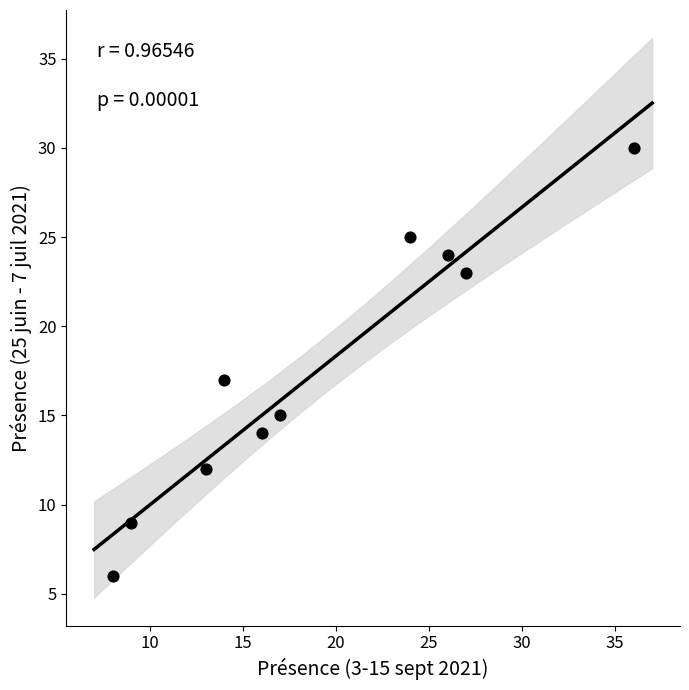

What is the average X value?

19